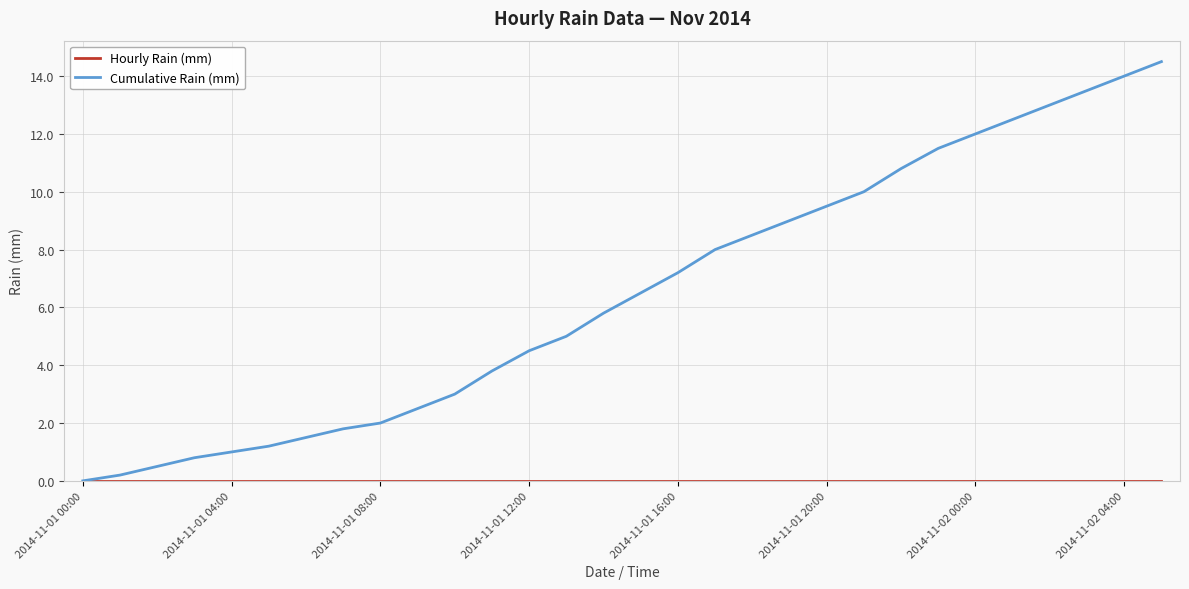

Which series has the widest spread of values?

Cumulative Rain (mm)